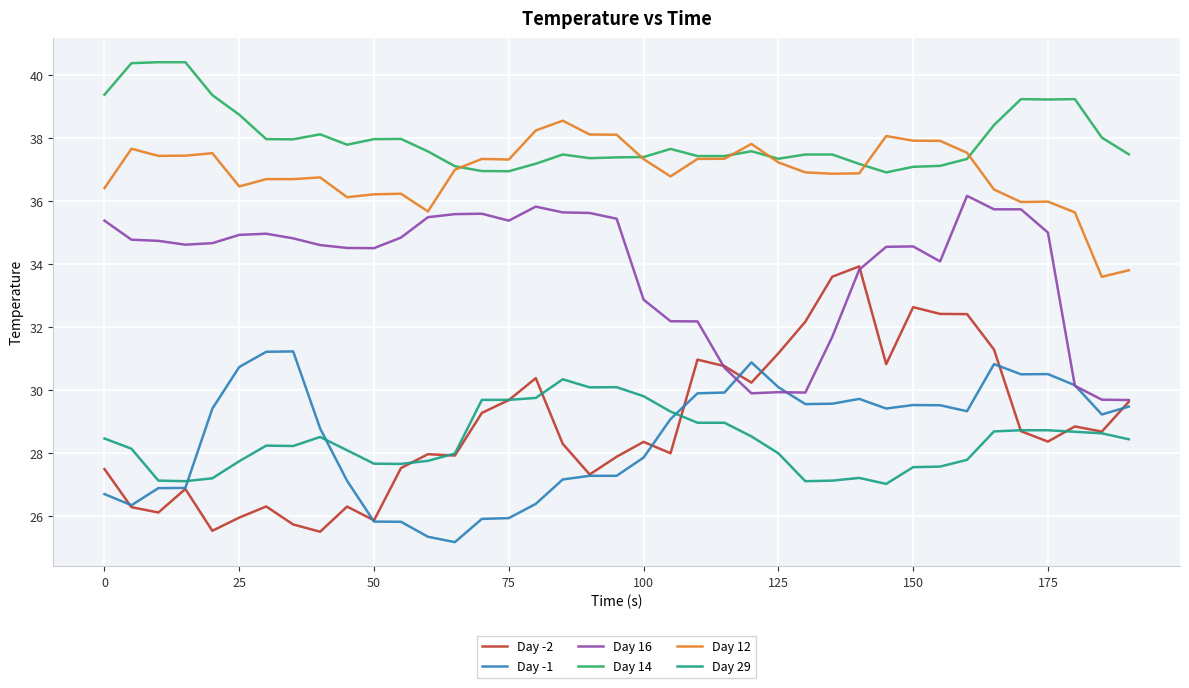

Rank the series by their maximum value, from lowest to highest.

Day 29, Day -1, Day -2, Day 16, Day 12, Day 14